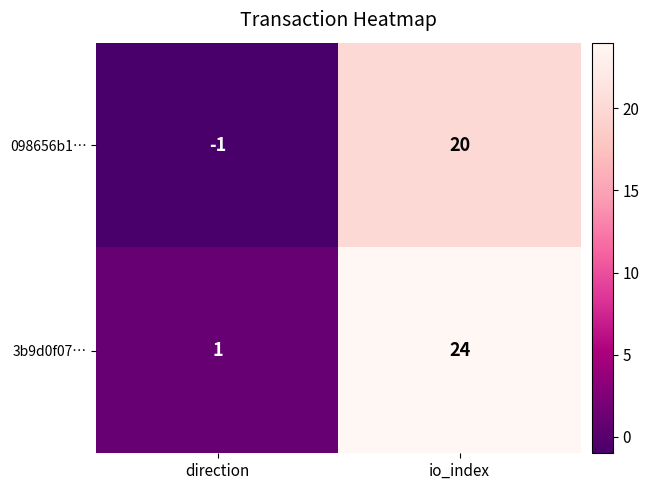

At which label does 098656b1… reach its peak?

io_index